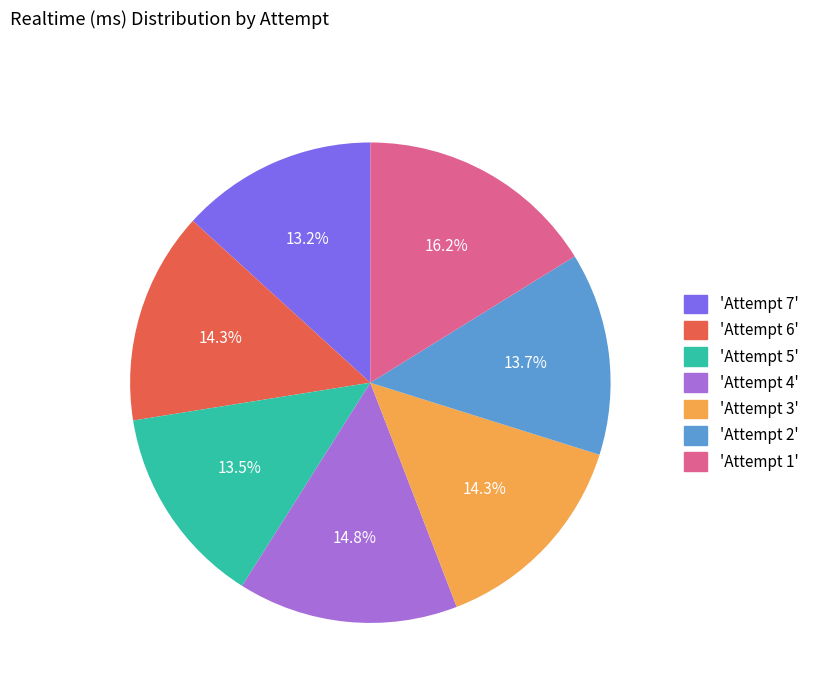

How many segments does this pie chart have?

7